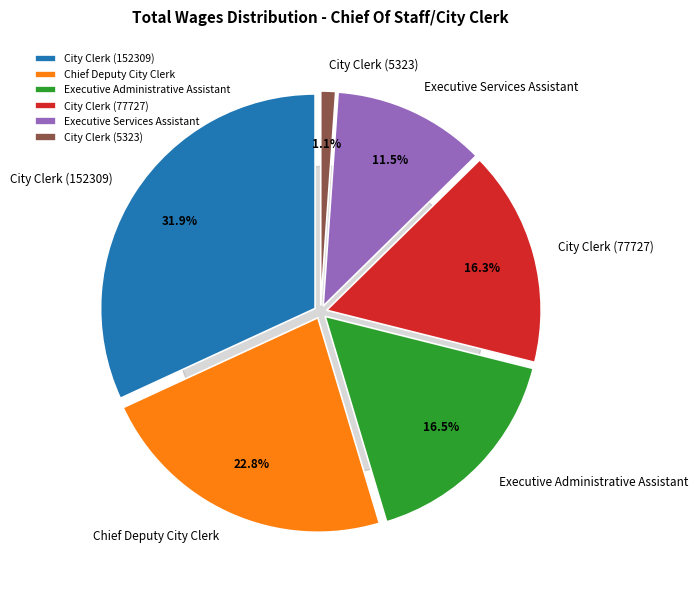

How many segments does this pie chart have?

6